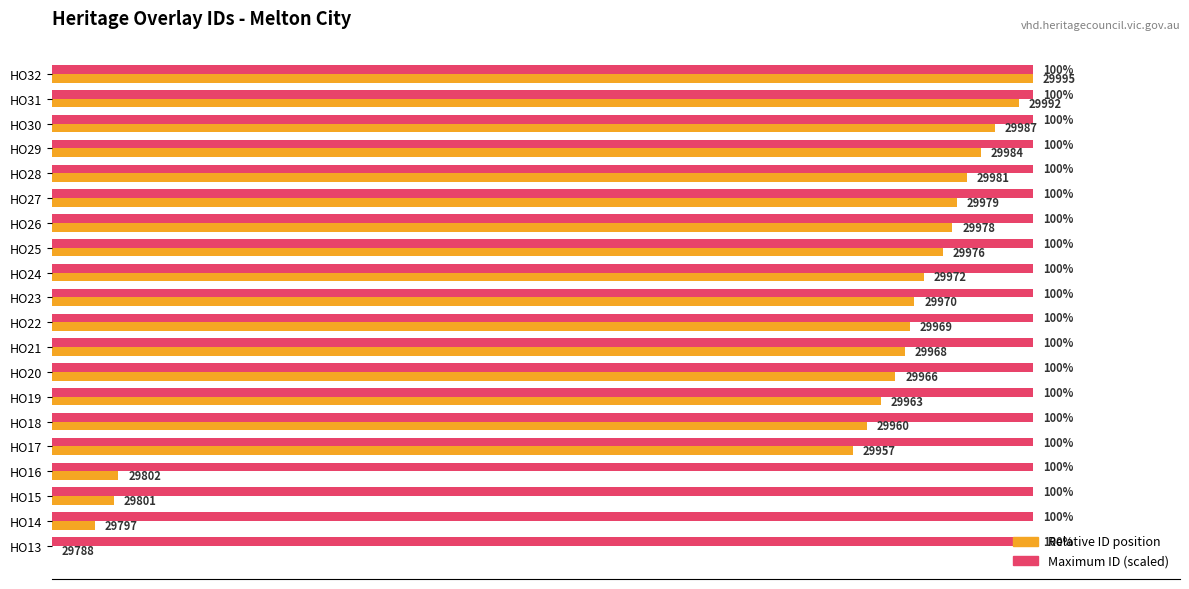

At which label does Relative ID position reach its peak?

HO32